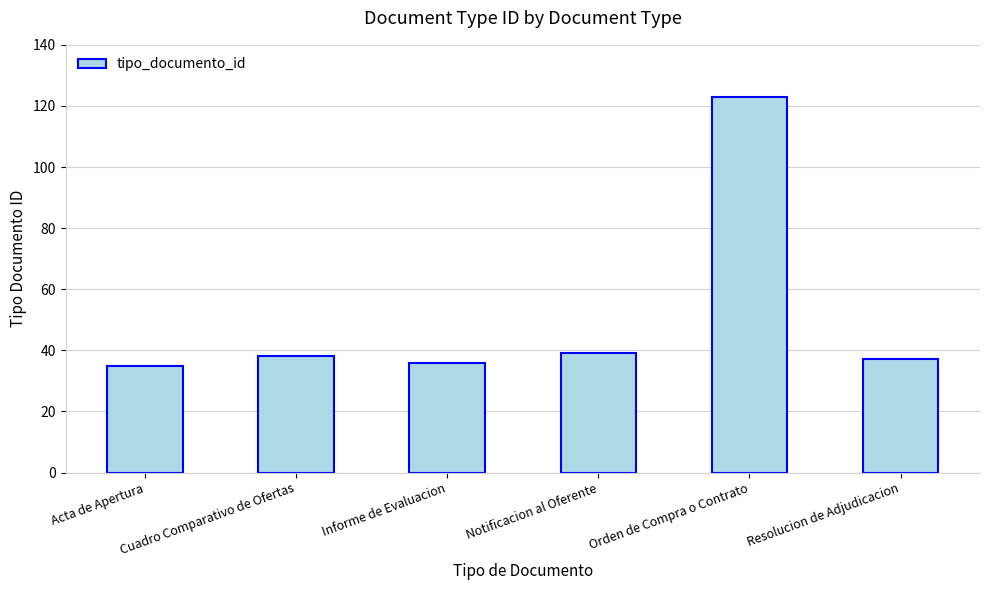

Are the bars horizontal?

No